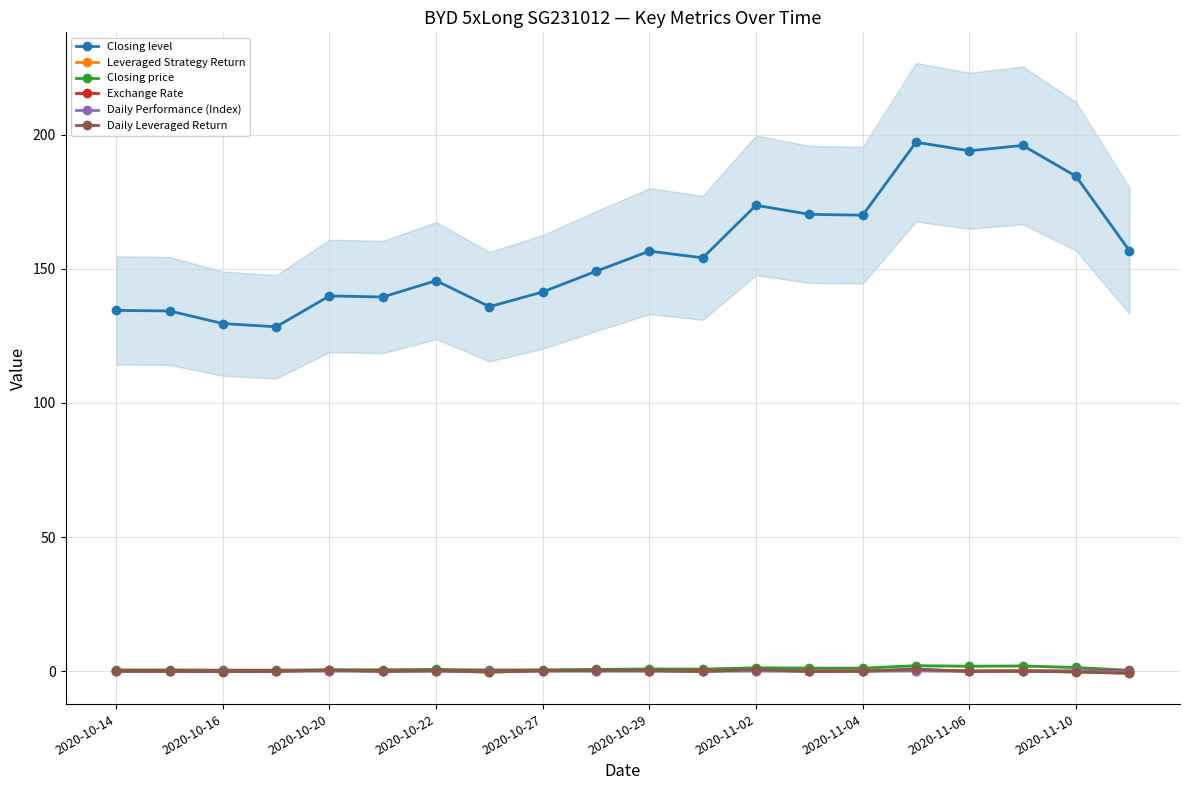

At which category is the sum across all series the highest?

15